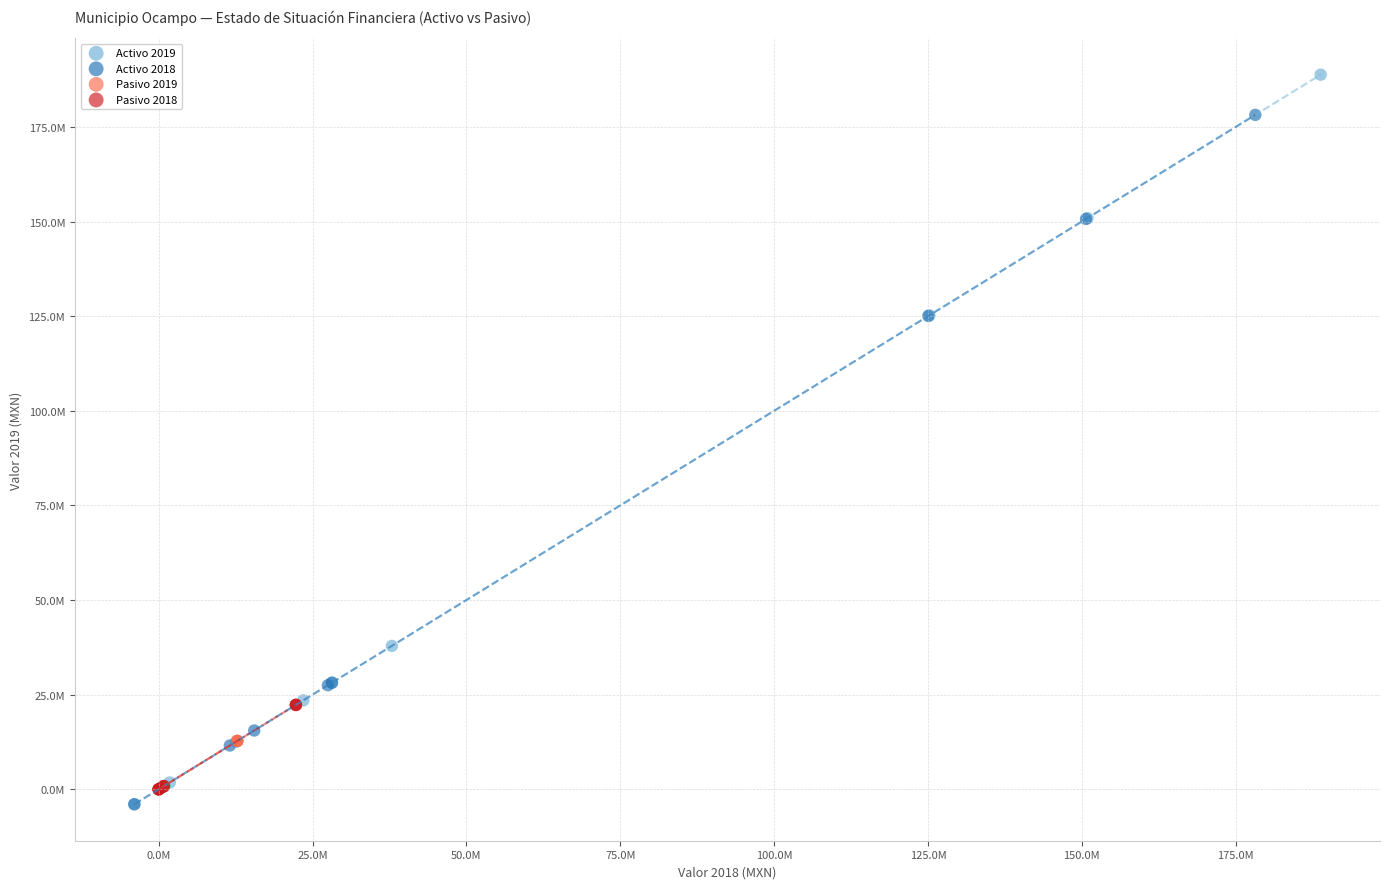

What are all the series names shown in the legend?

Activo 2019, Activo 2018, Pasivo 2019, Pasivo 2018